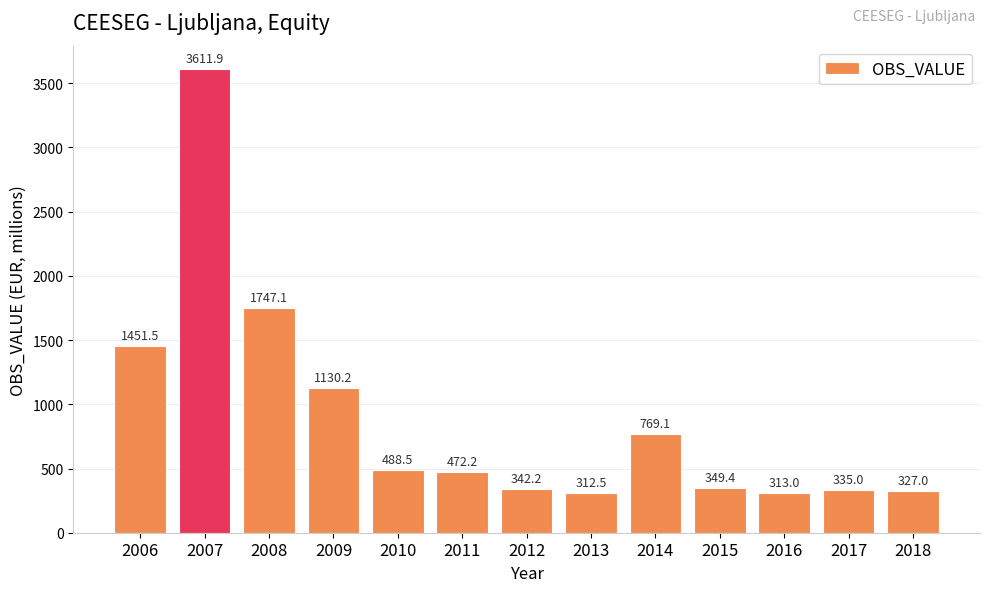

The chart shows a value of 2726.8 at 2008. True or false?

False